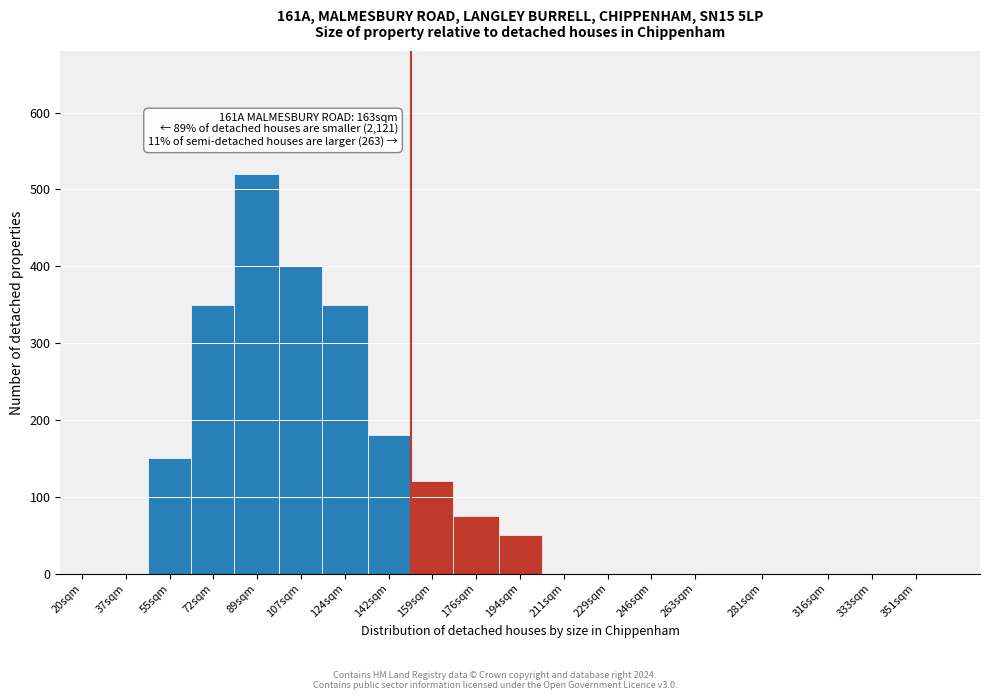

Reading left to right, extract all data points from this chart.

20sqm=0	37sqm=0	55sqm=150	72sqm=350	89sqm=520	107sqm=400	124sqm=350	142sqm=180	159sqm=120	176sqm=75	194sqm=50	211sqm=0	229sqm=0	246sqm=0	263sqm=0	281sqm=0	316sqm=0	333sqm=0	351sqm=0